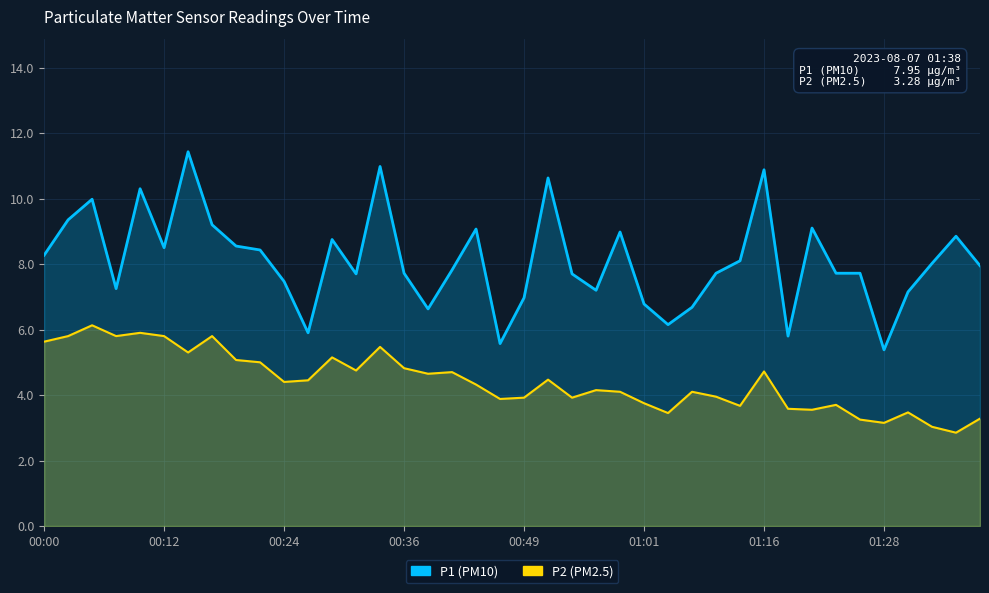

What position from the left is 27?

28